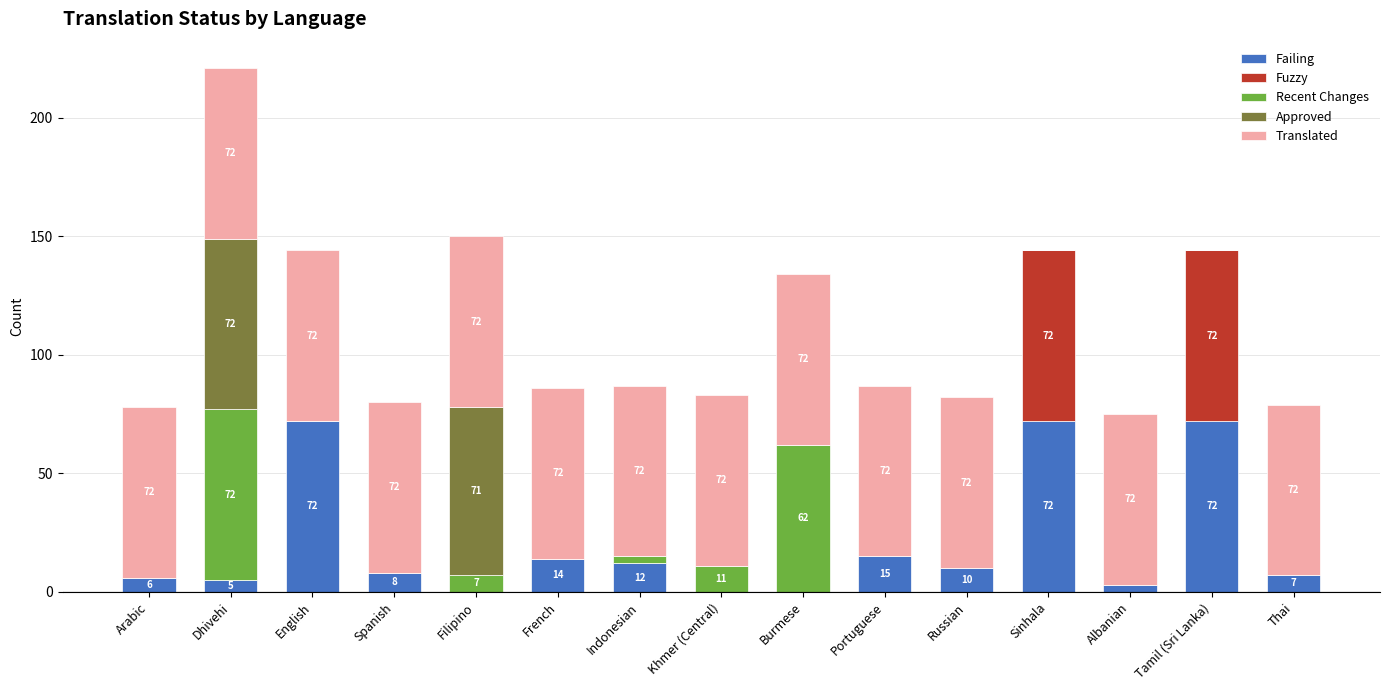

Is it true that Failing equals 35 at Filipino?

False